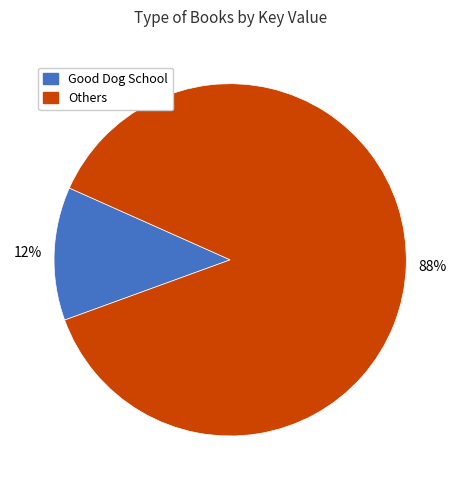

Does any single category account for the majority?

Yes